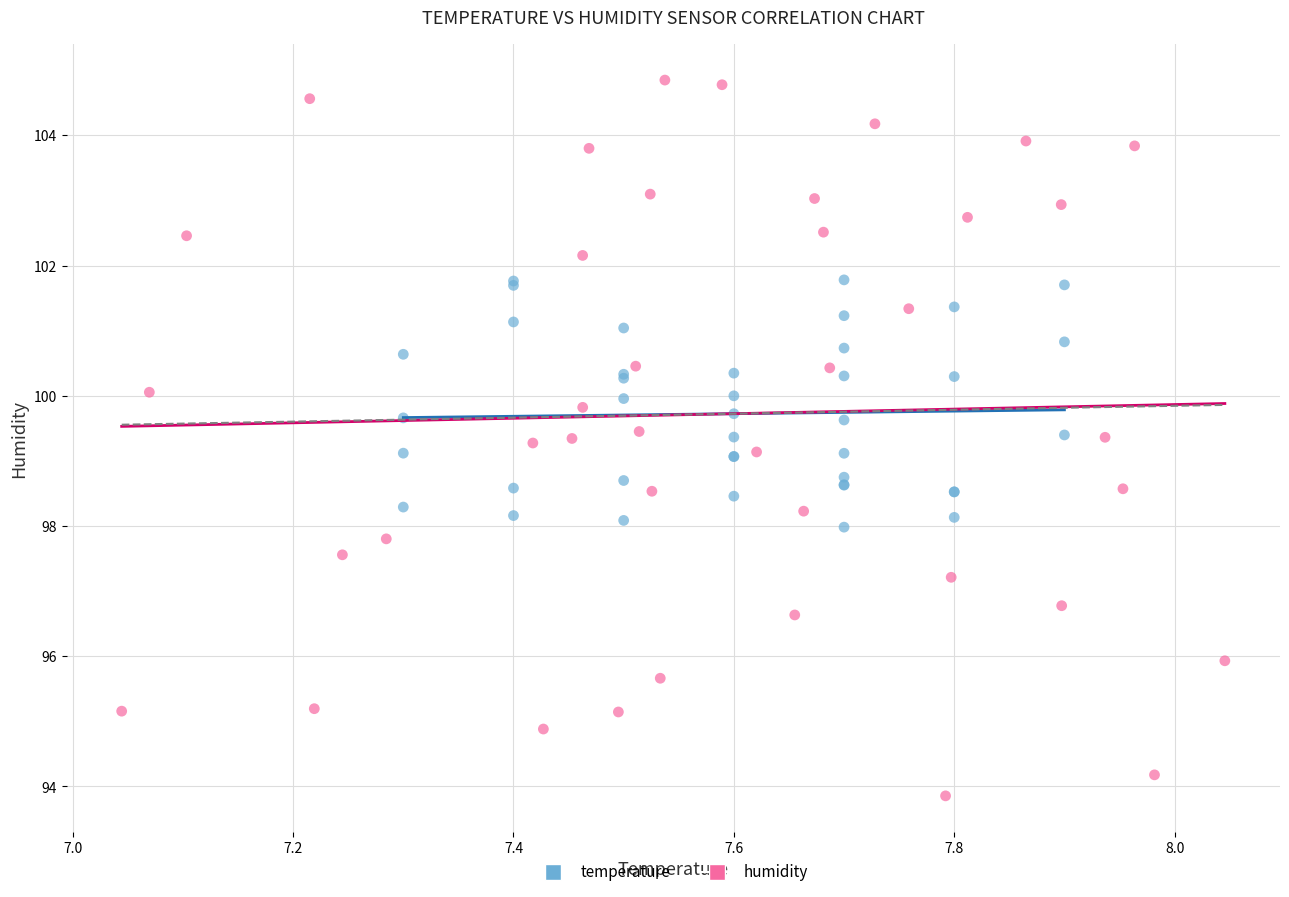

What are all the series names shown in the legend?

temperature, humidity